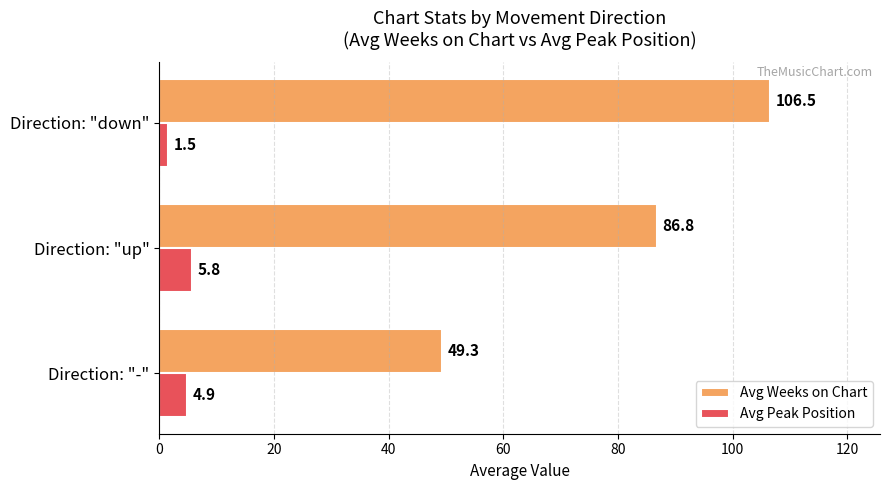

At how many categories does at least one series exceed 47?

3